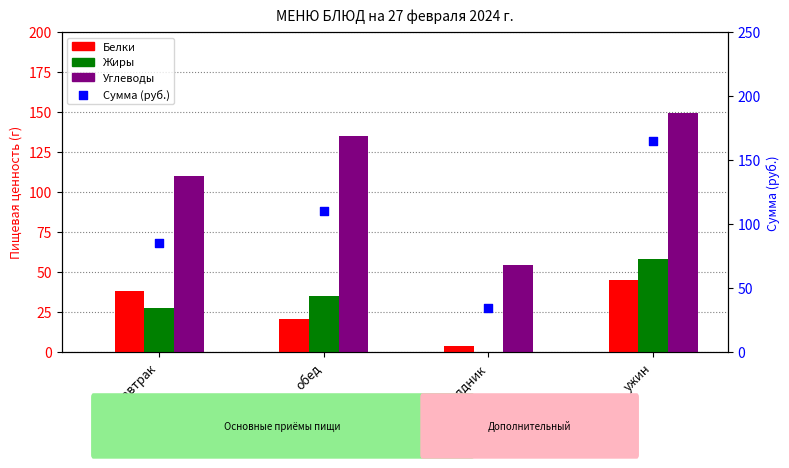

Which series has the widest spread of Y values?

Сумма (руб.)